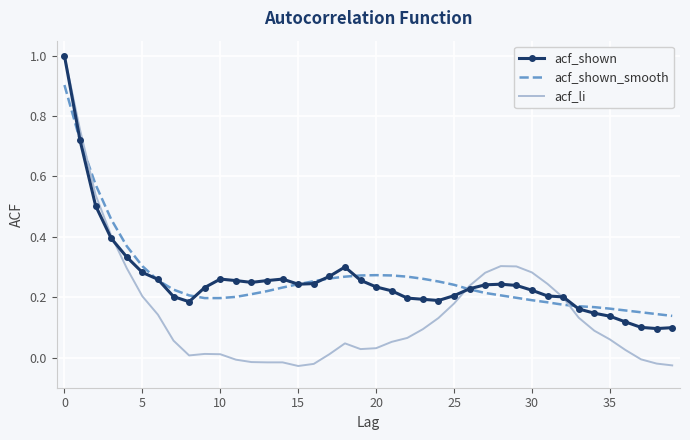

Which series has the widest spread of values?

acf_li